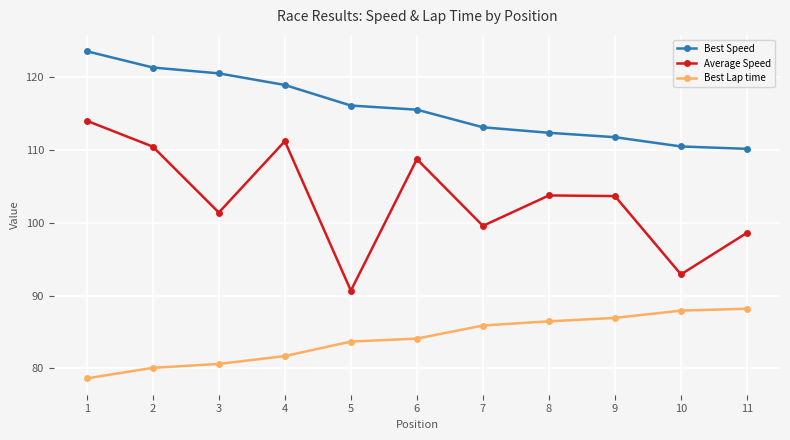

What is the difference between the second highest and second lowest values in the Best Lap time series?

7.9